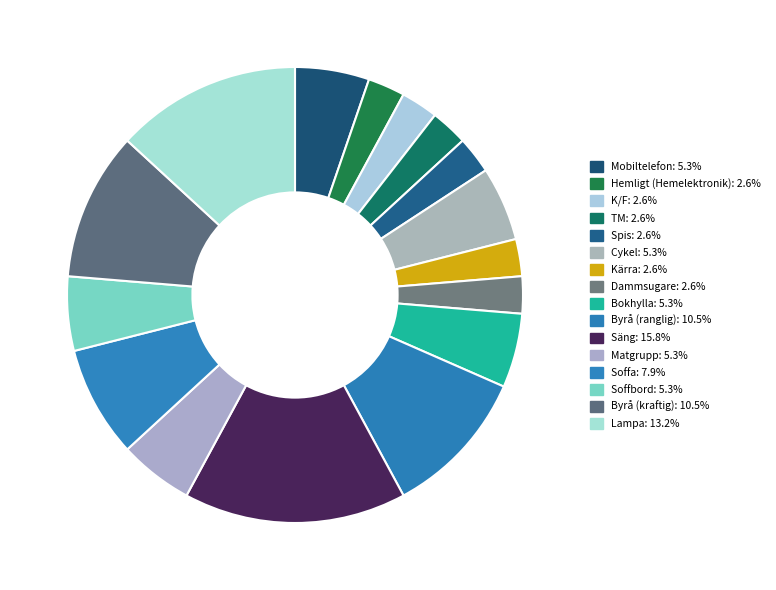

To the nearest percent, what portion does Cykel represent?

5%